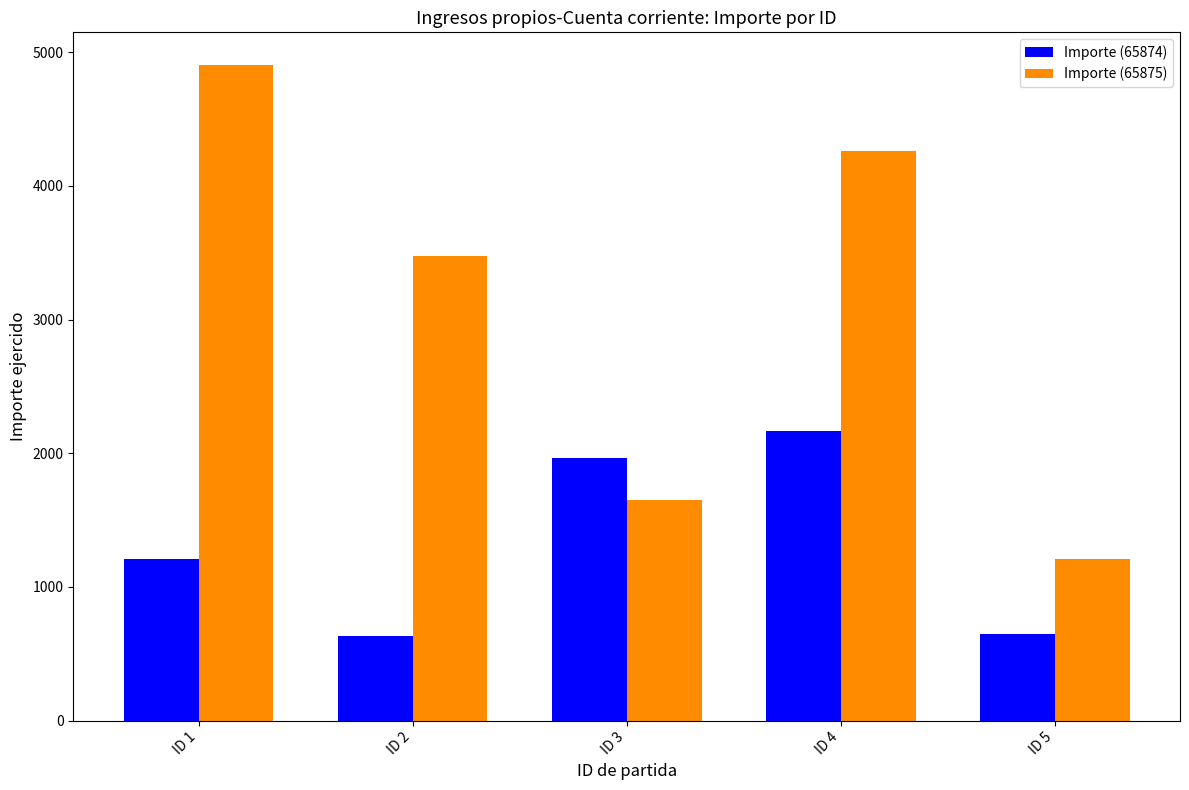

How many groups of bars are there?

5